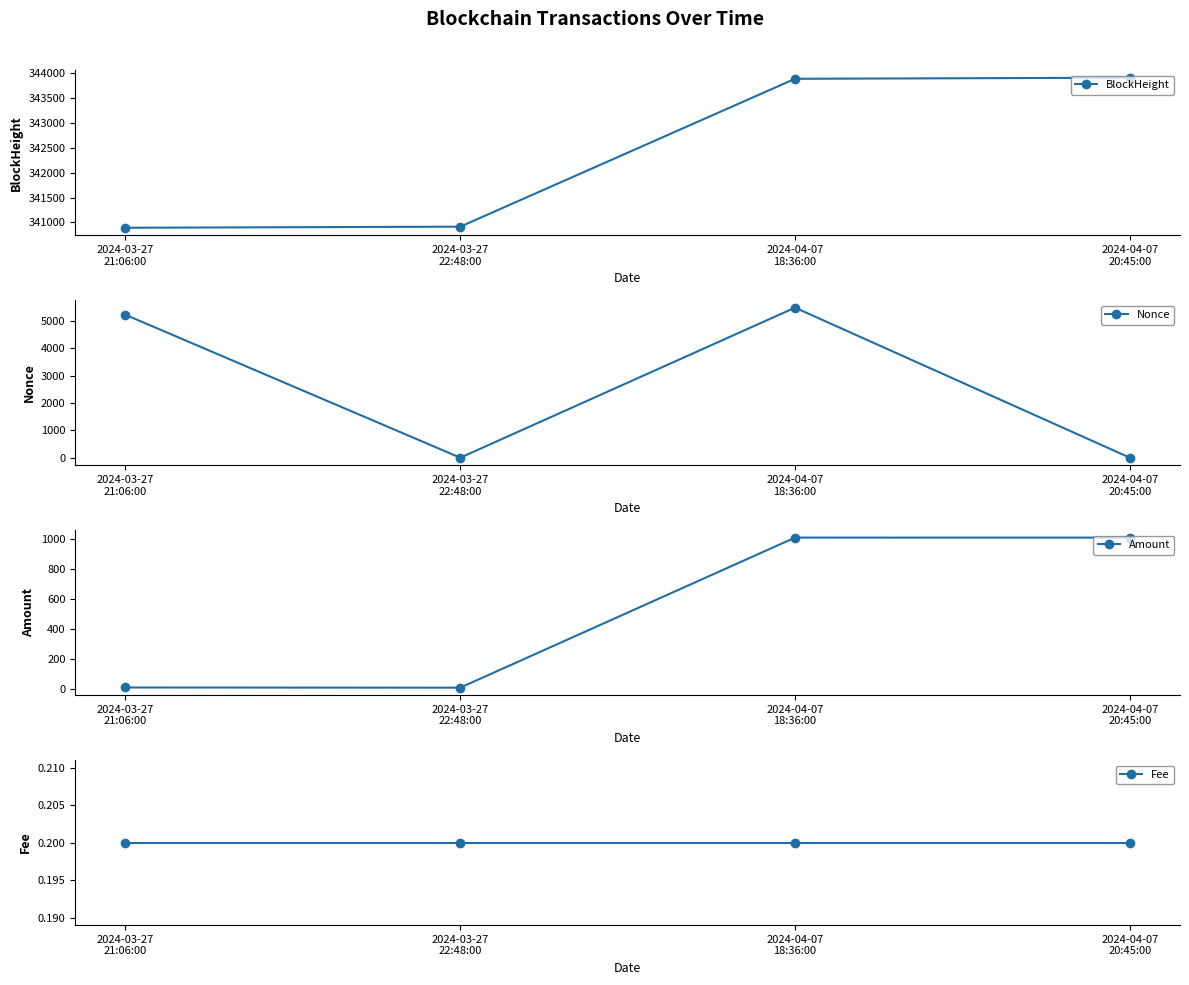

Rank the categories by Fee value from lowest to highest.

2024-03-27
21:06:00, 2024-03-27
22:48:00, 2024-04-07
18:36:00, 2024-04-07
20:45:00